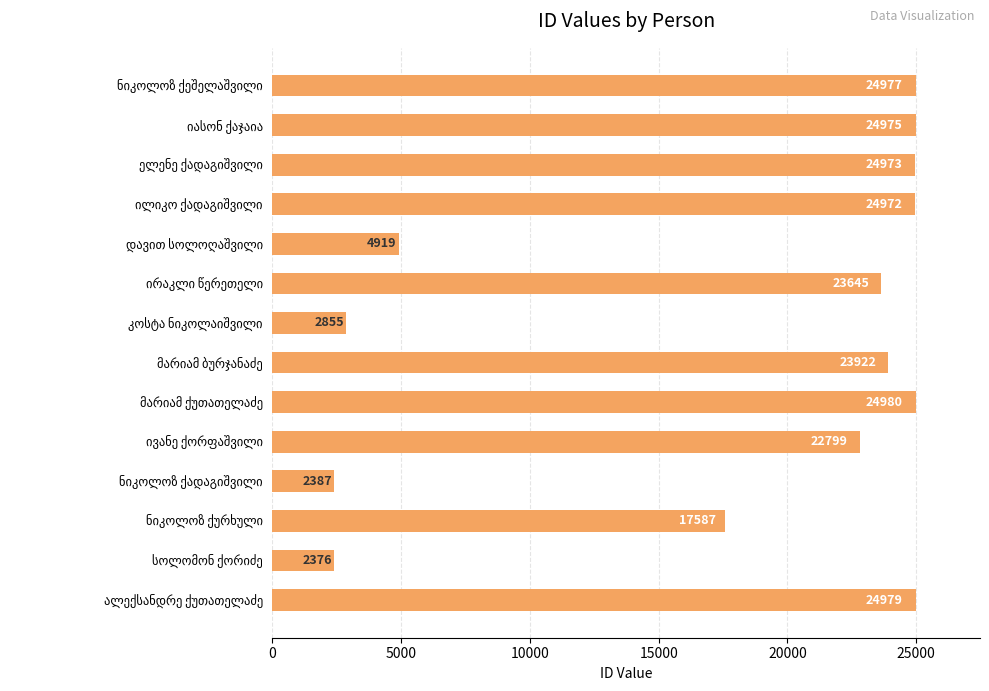

What is the difference between the maximum and minimum values?

22604